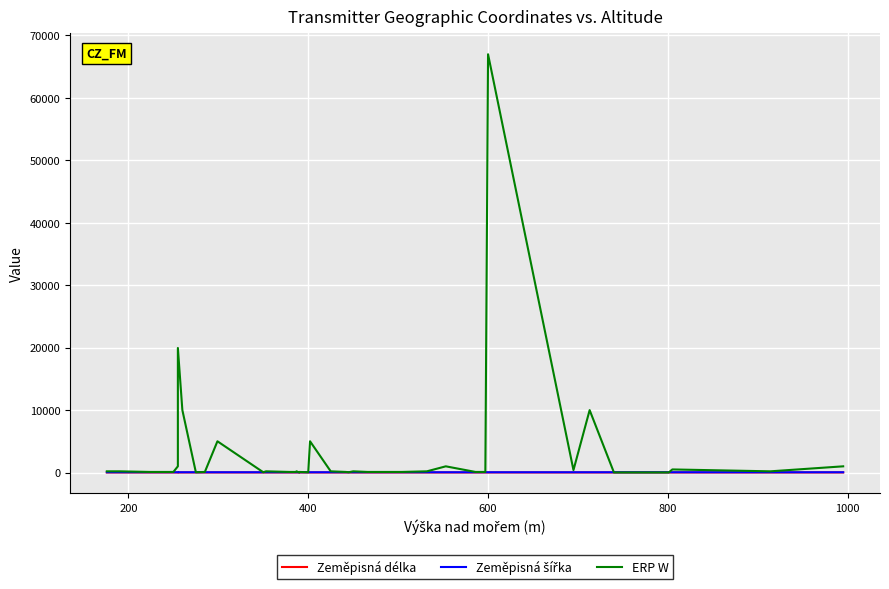

List the series in order of their peak value, highest first.

ERP W, Zeměpisná šířka, Zeměpisná délka